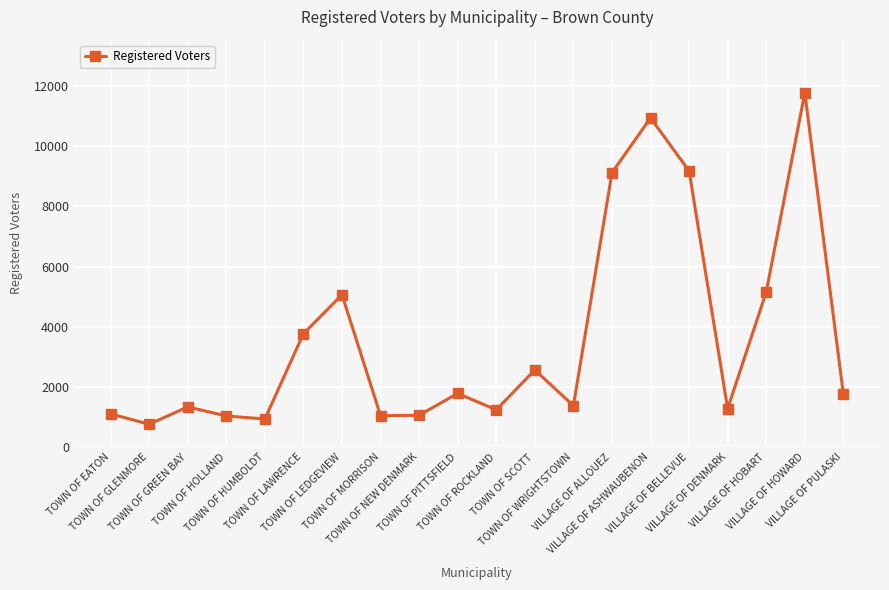

What value does the data have at TOWN OF EATON, to the nearest 100?

1100